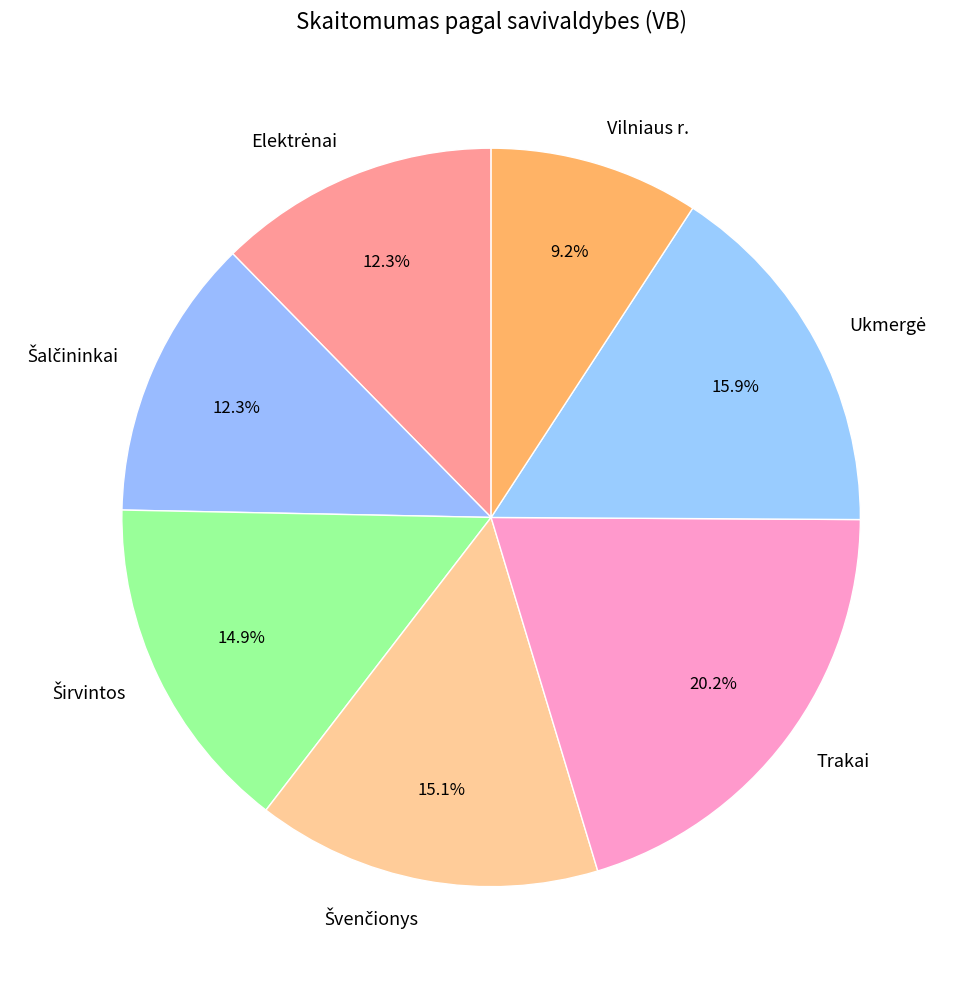

Does any single category account for the majority?

No